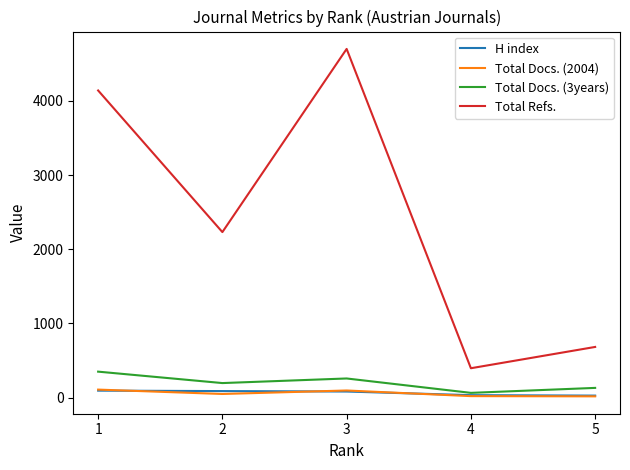

Is the value of Total Docs. (3years) at 2 greater than the value of Total Refs. at 3?

No